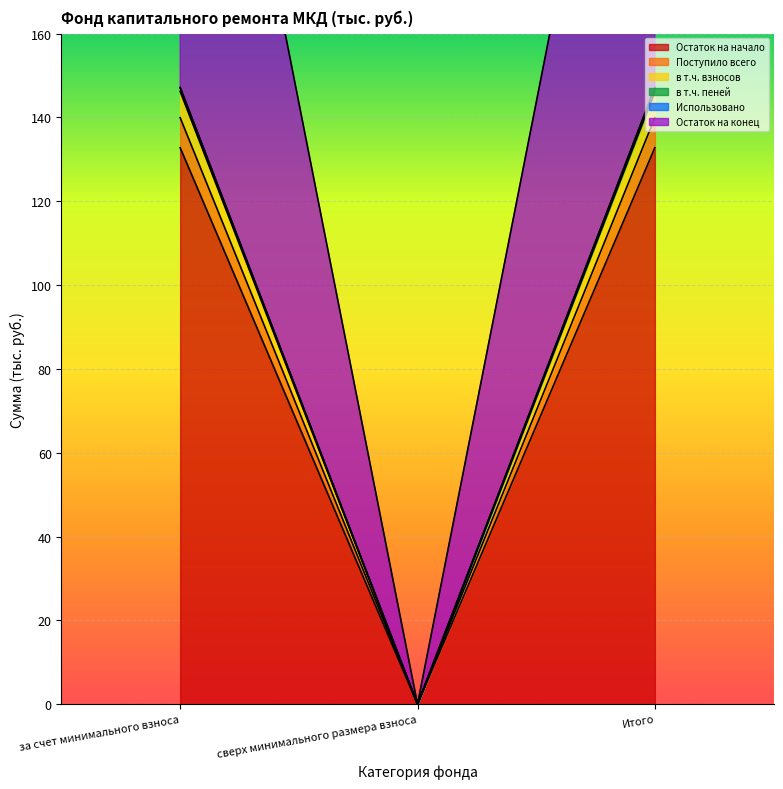

What position from the left is Итого?

3